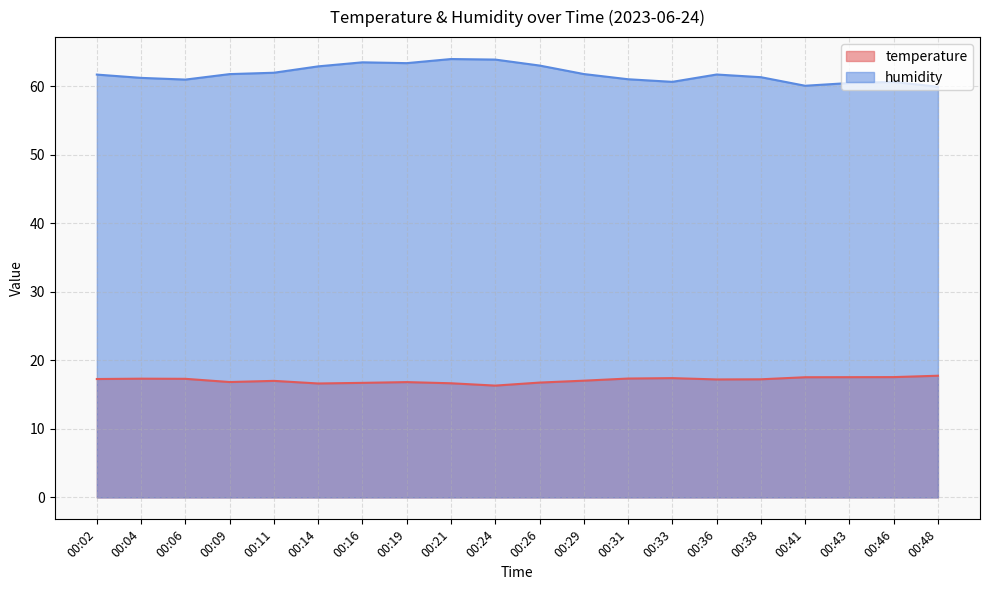

Is it true that temperature equals 5.8 at 00:24?

False